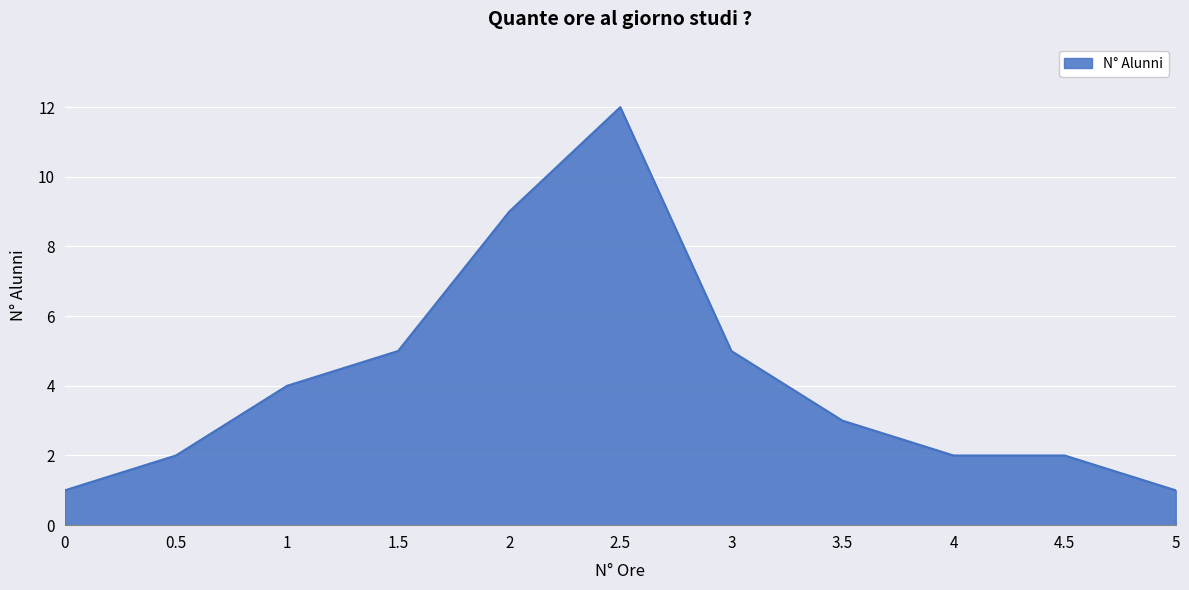

Reading left to right, transcribe all the data shown in this chart.

1	2	4	5	9	12	5	3	2	2	1